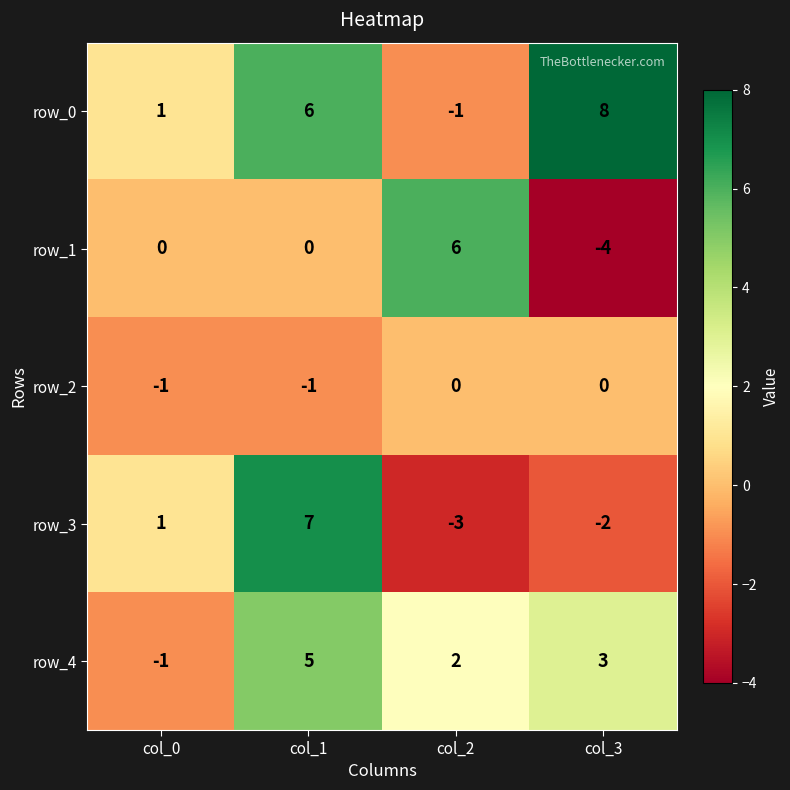

What is the difference between the highest and lowest values at col_2?

9